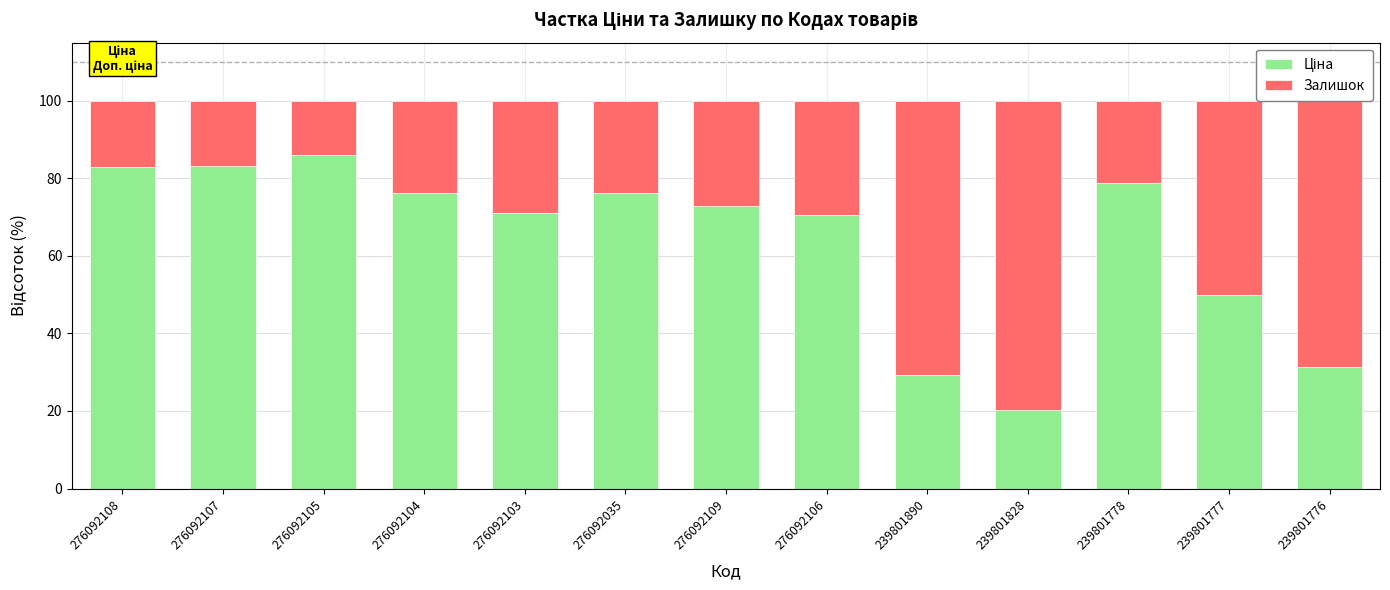

How many categories are shown in the chart?

13